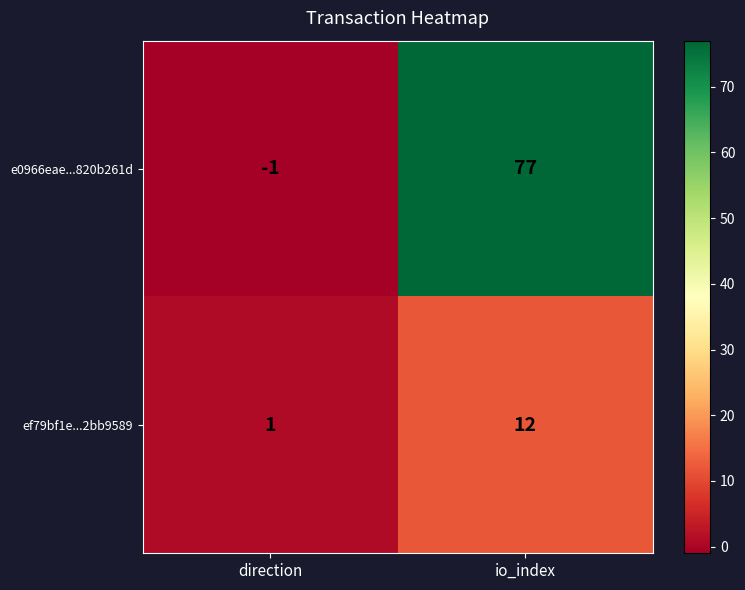

Which series has the widest spread of values?

e0966eae...820b261d